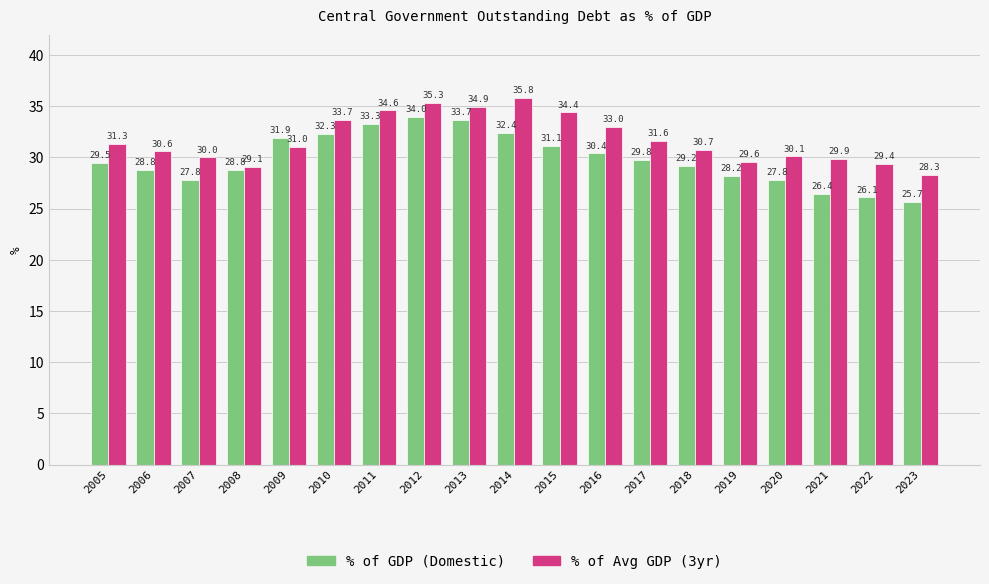

What is the average value of the % of GDP (Domestic) series?

29.9